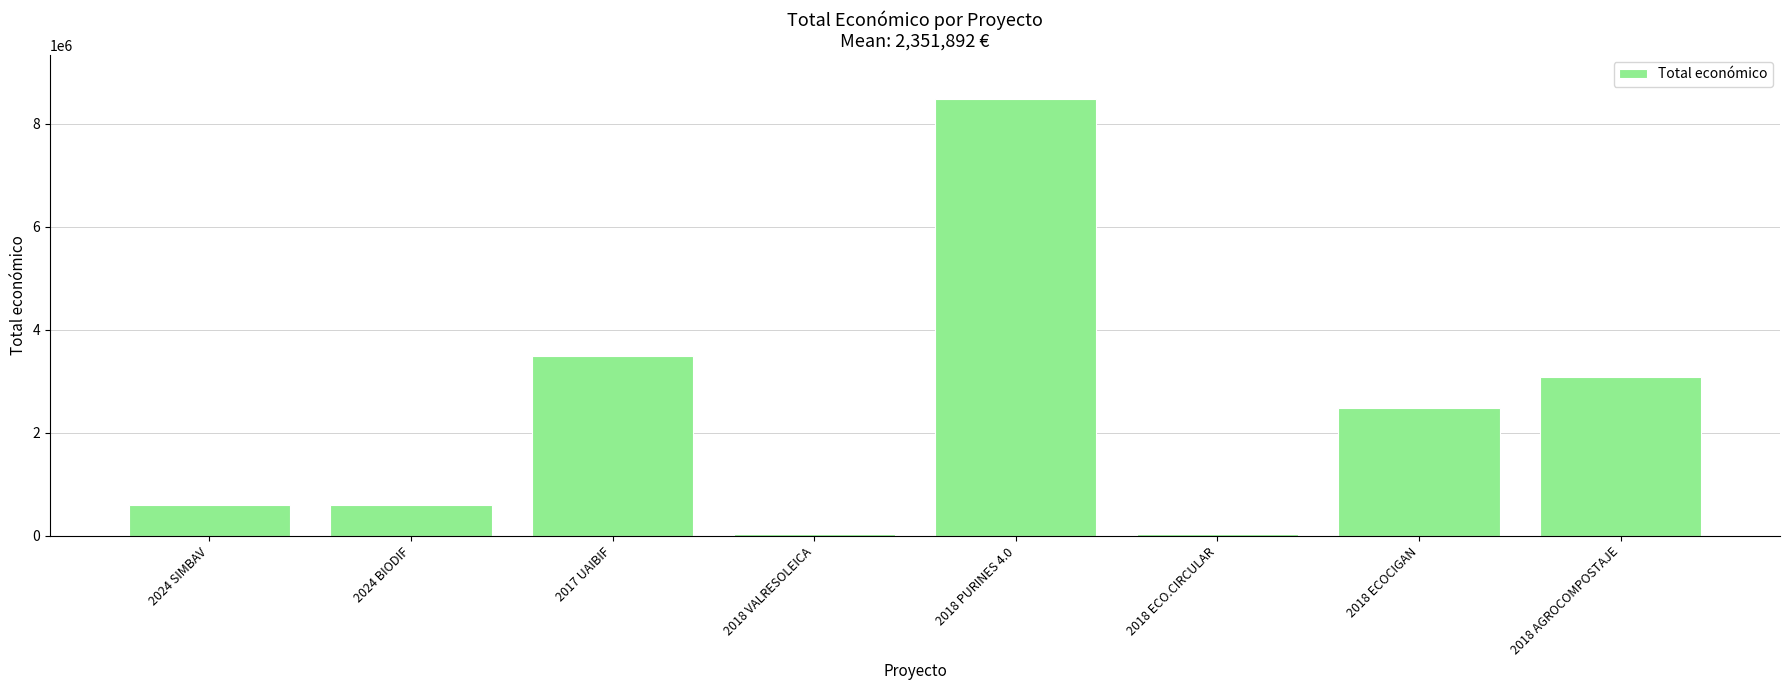

How many series are shown in this chart?

1